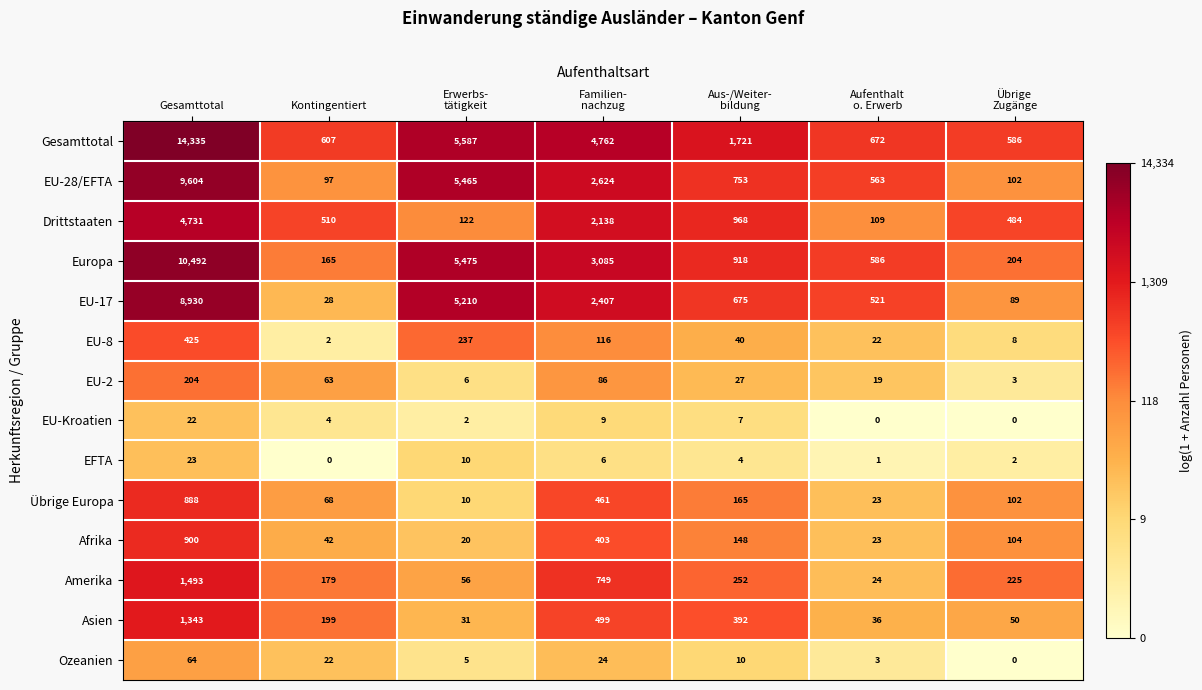

What is the difference between the maximum and minimum values in the Asien series?

1312